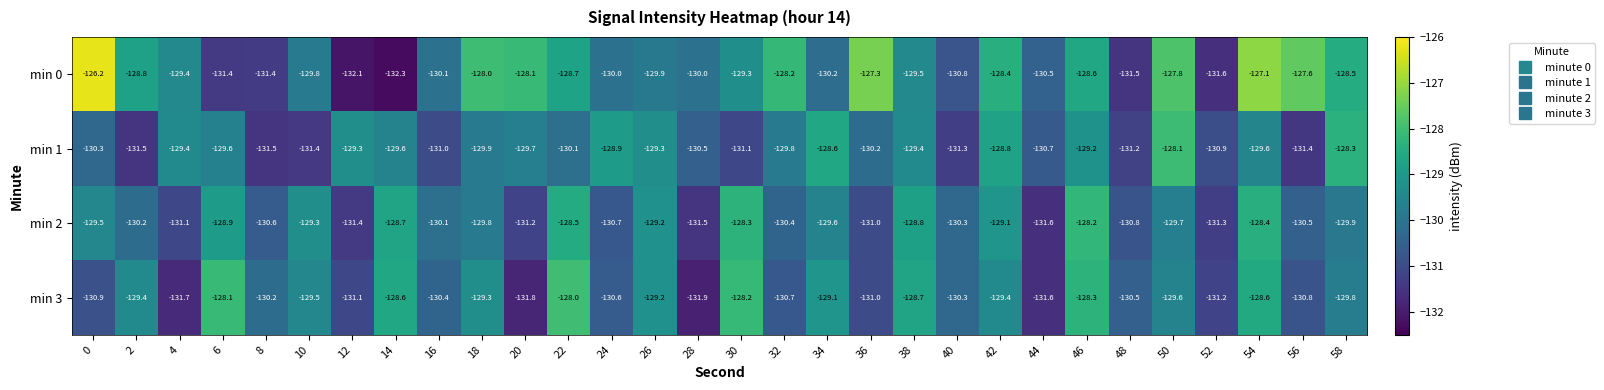

How many categories are shown in the chart?

30